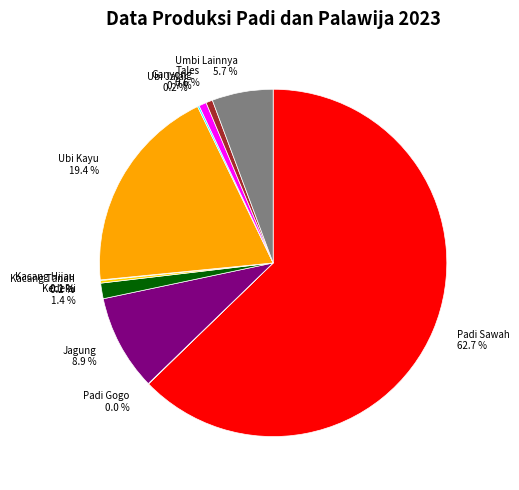

Which has a higher value, Umbi Lainnya 5.7 % or Ganyong 0.7 %?

Umbi Lainnya 5.7 %